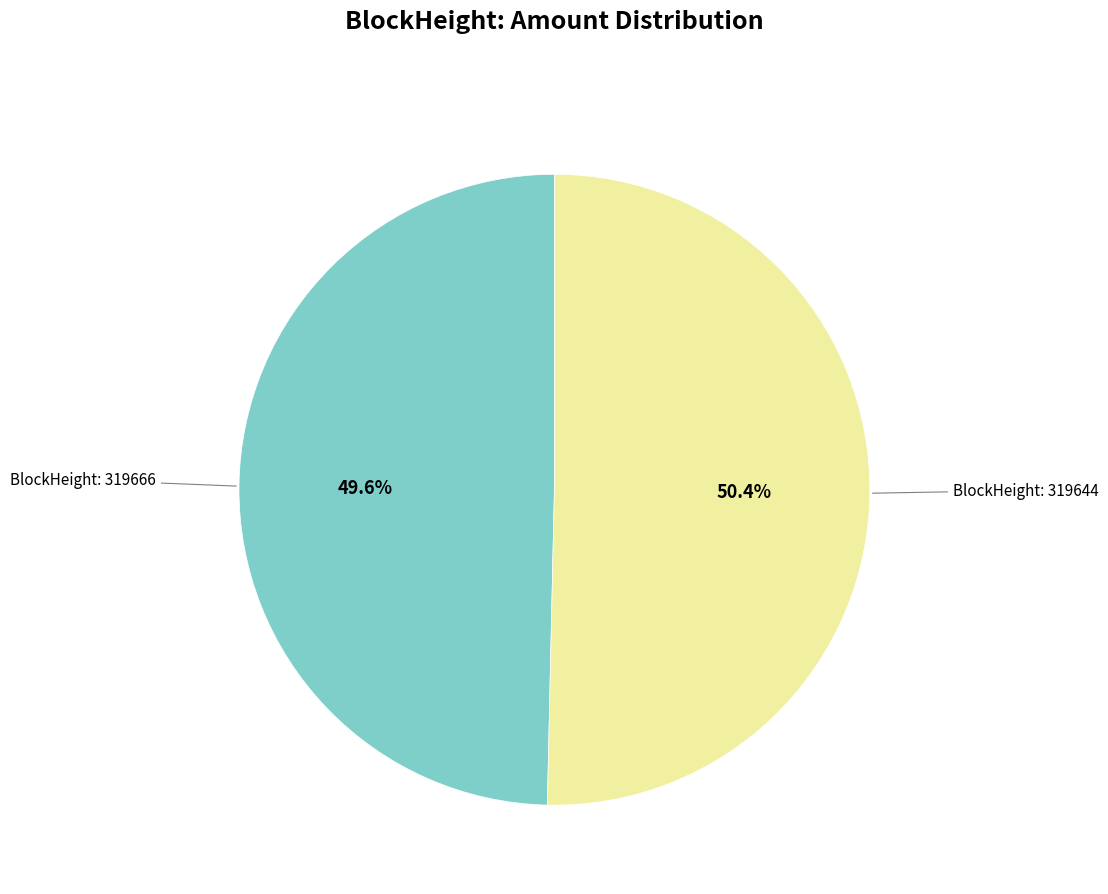

Does any single category account for the majority?

Yes